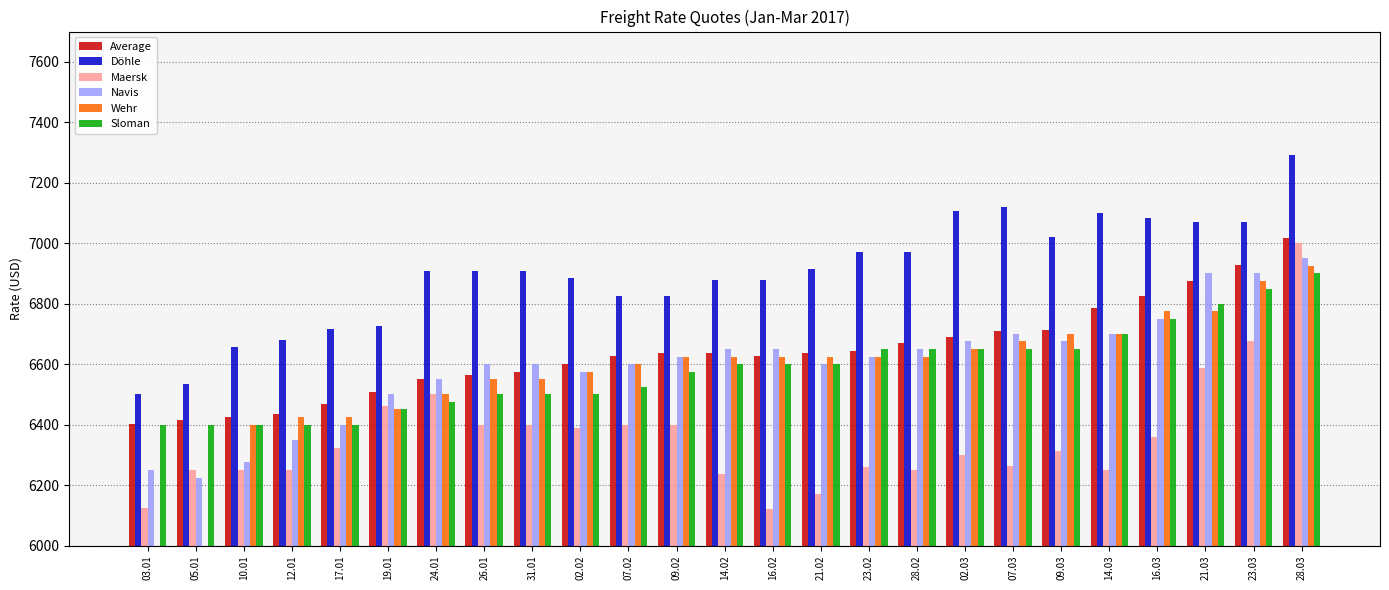

The value of Wehr at 12.01 is 6425. True or false?

True